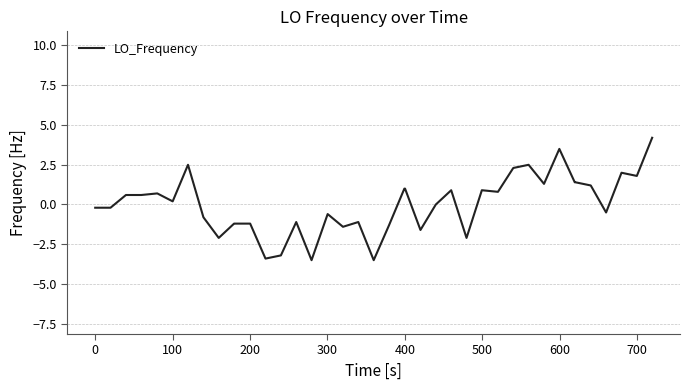

What is the greatest value displayed?

4.2